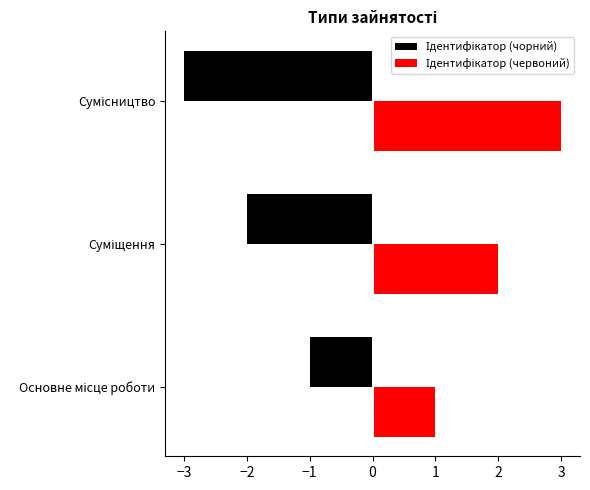

What is the minimum value shown in the chart?

-3